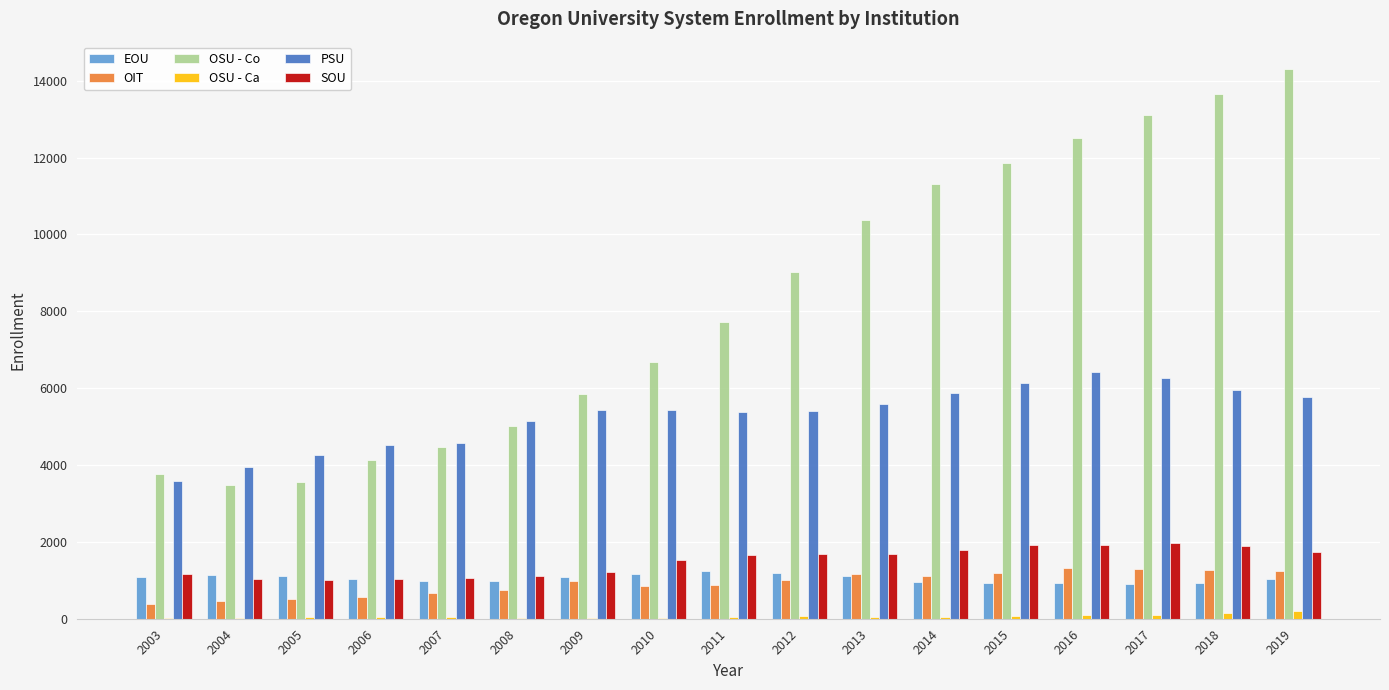

What are all the series names shown in the legend?

EOU, OIT, OSU - Co, OSU - Ca, PSU, SOU